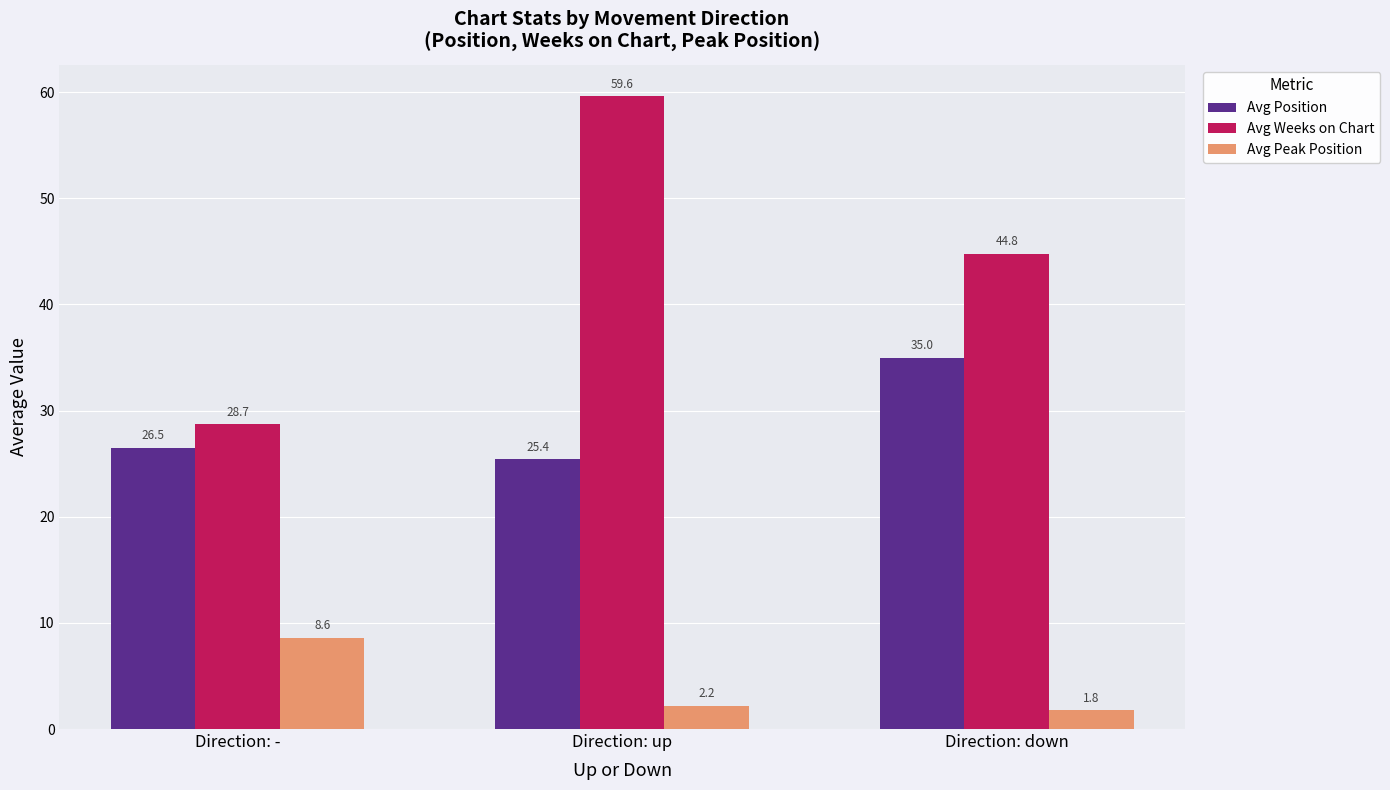

At which category is the sum across all series the highest?

Direction: up